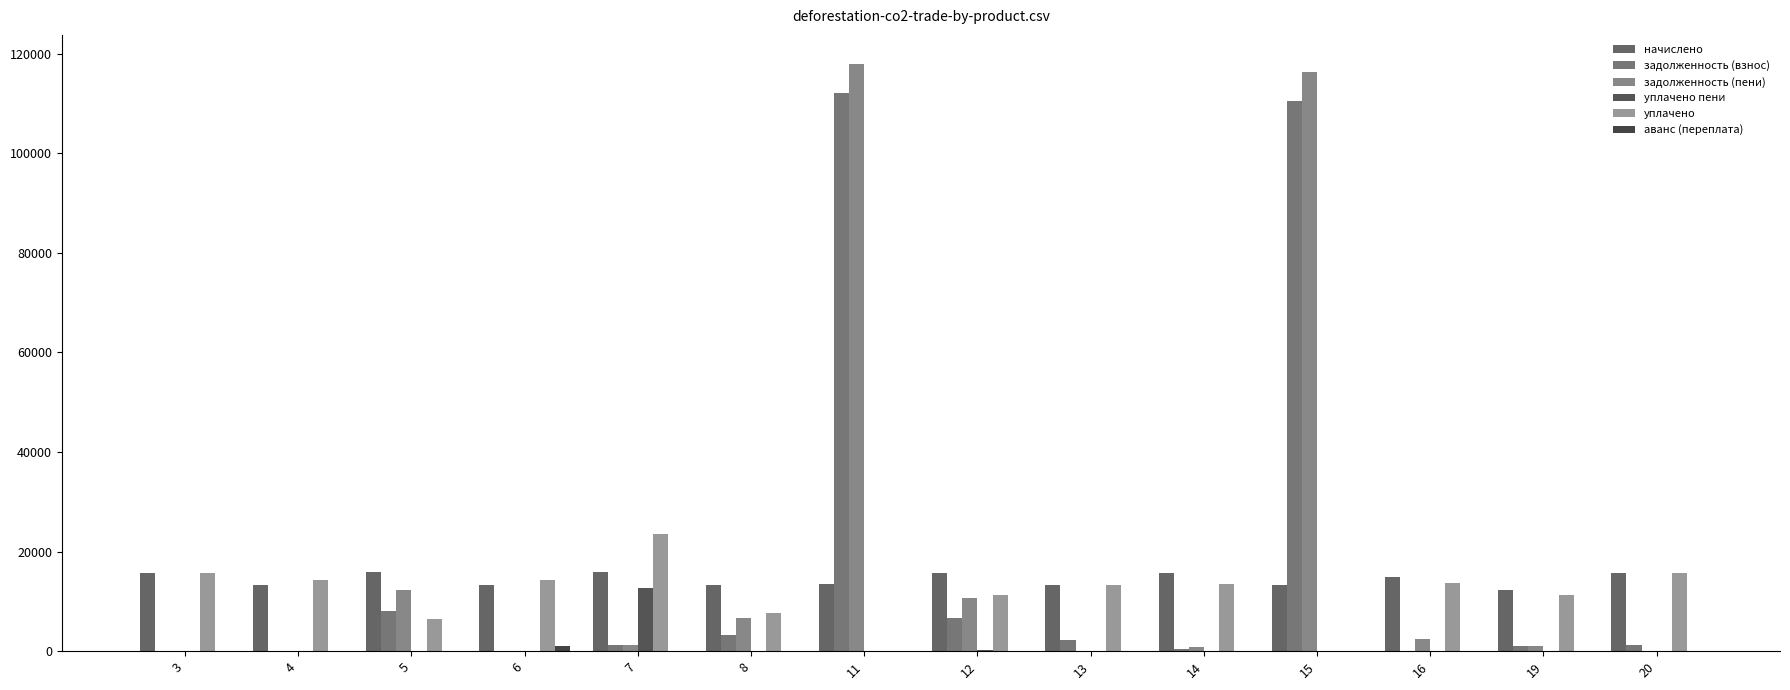

Are the bars grouped side by side (vs. stacked)?

Yes